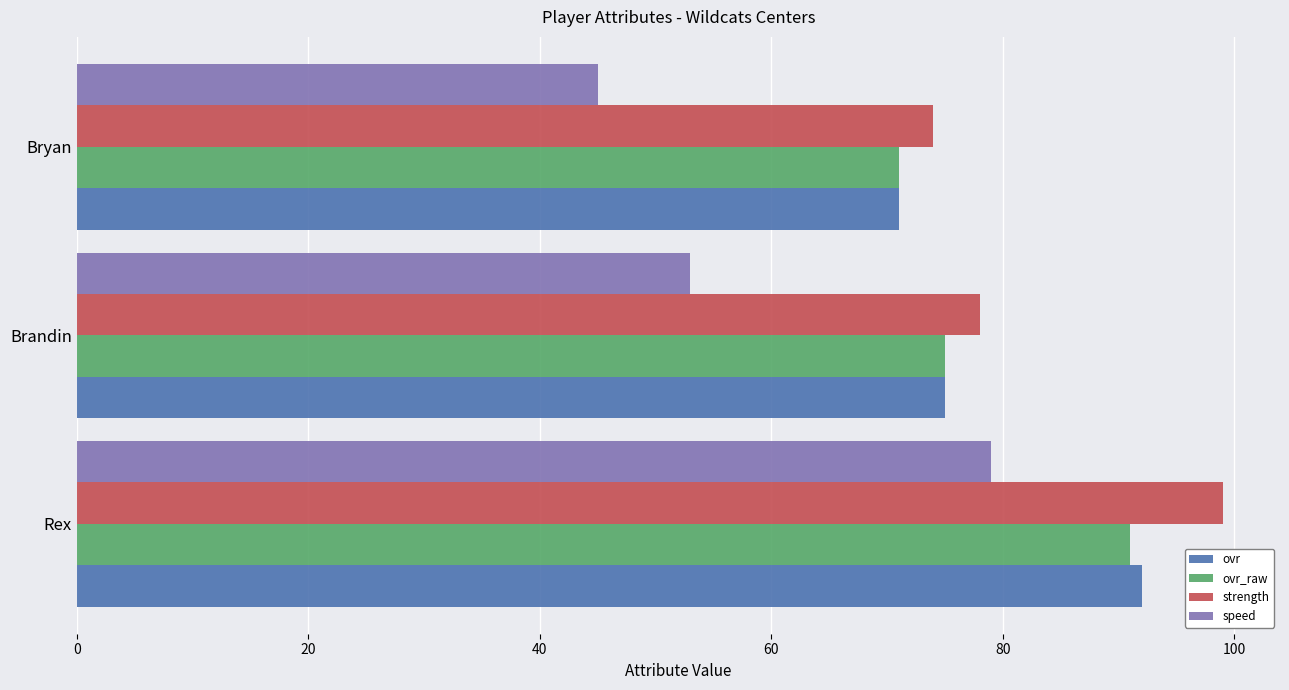

What is the difference between the maximum and minimum values in the speed series?

34